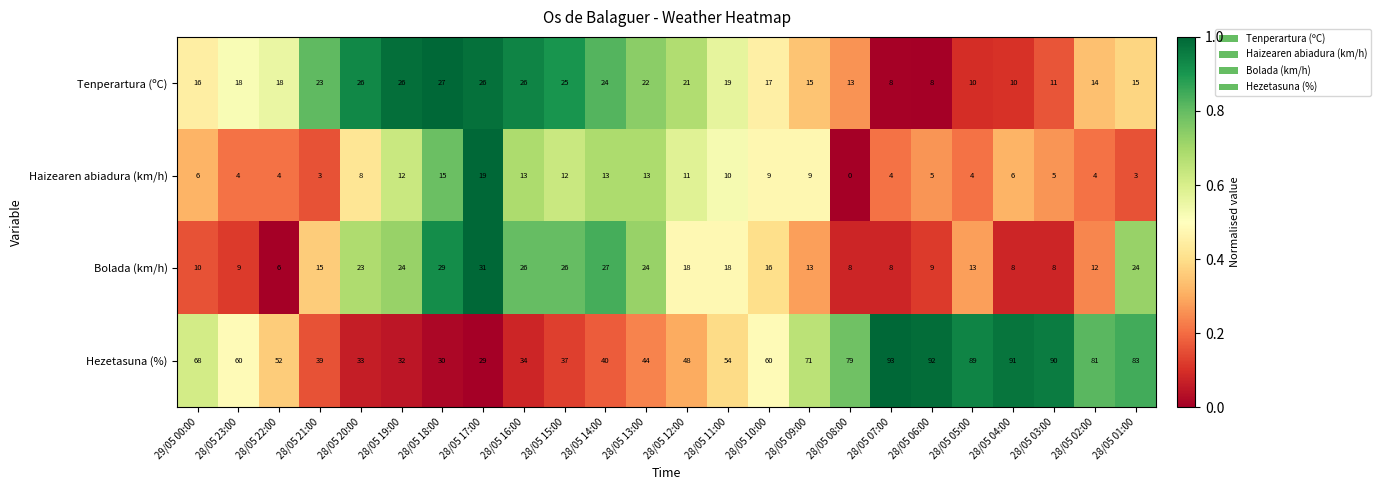

List the series in order of their peak value, highest first.

Hezetasuna (%), Bolada (km/h), Tenperartura (ºC), Haizearen abiadura (km/h)